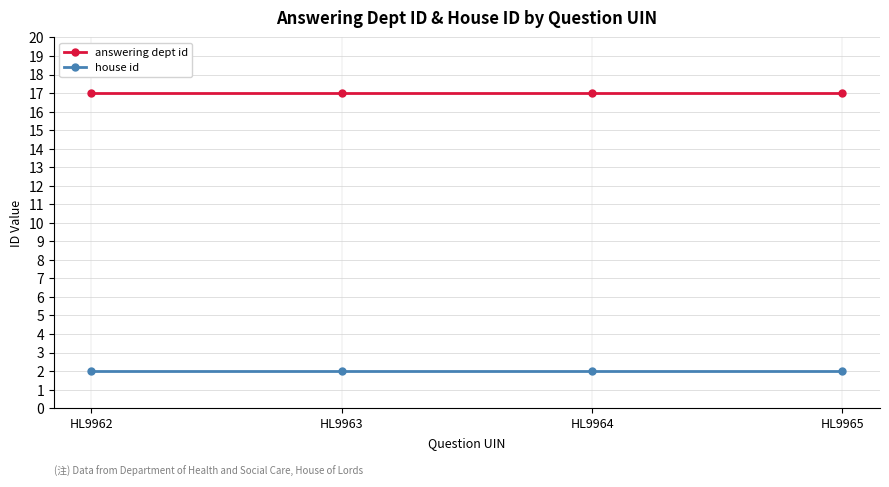

What is the average value of the house id series?

2